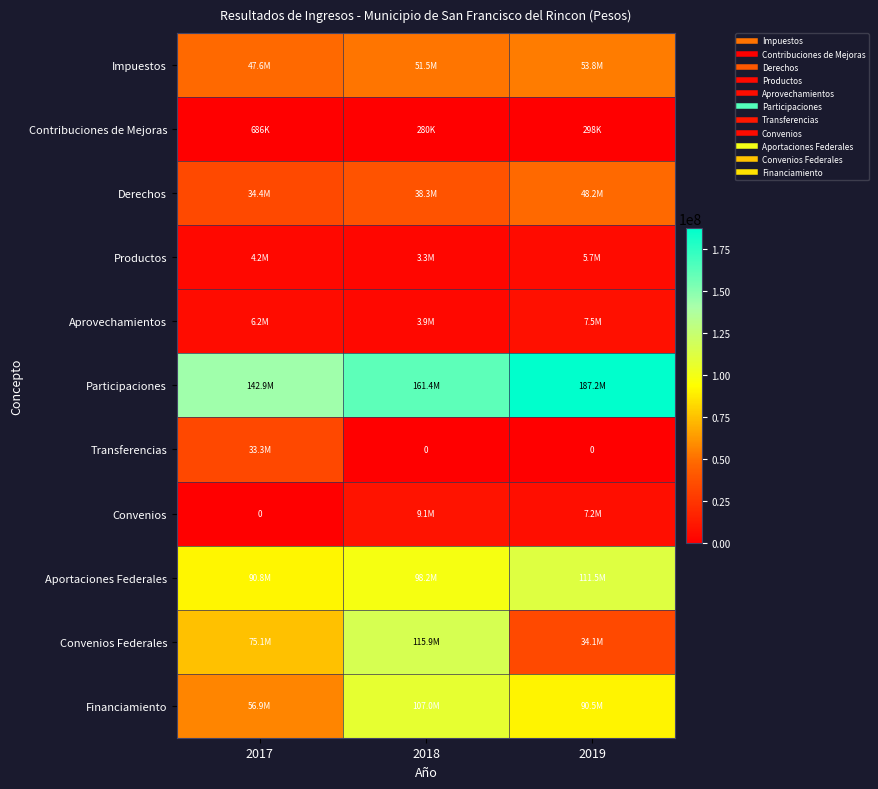

What is the difference between the highest and lowest values at 2017?

142883835.6